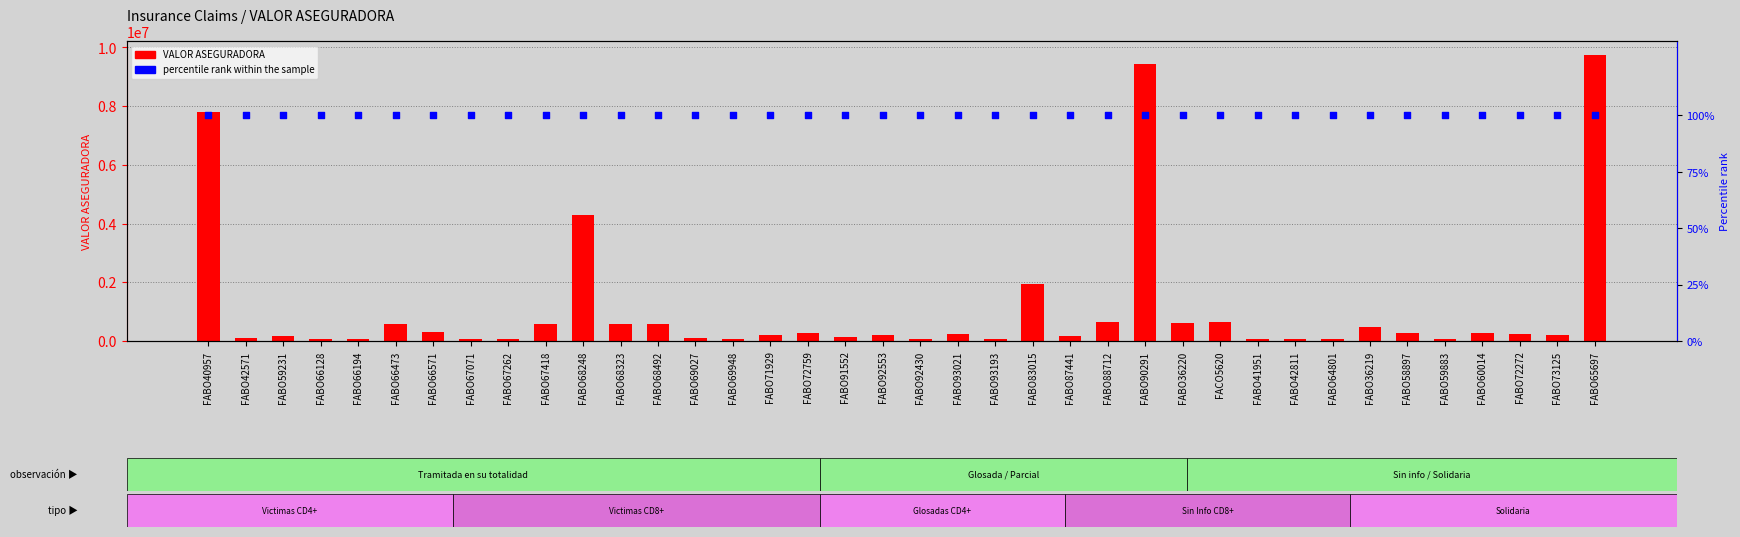

Which series reaches the maximum Y coordinate?

VALOR ASEGURADORA